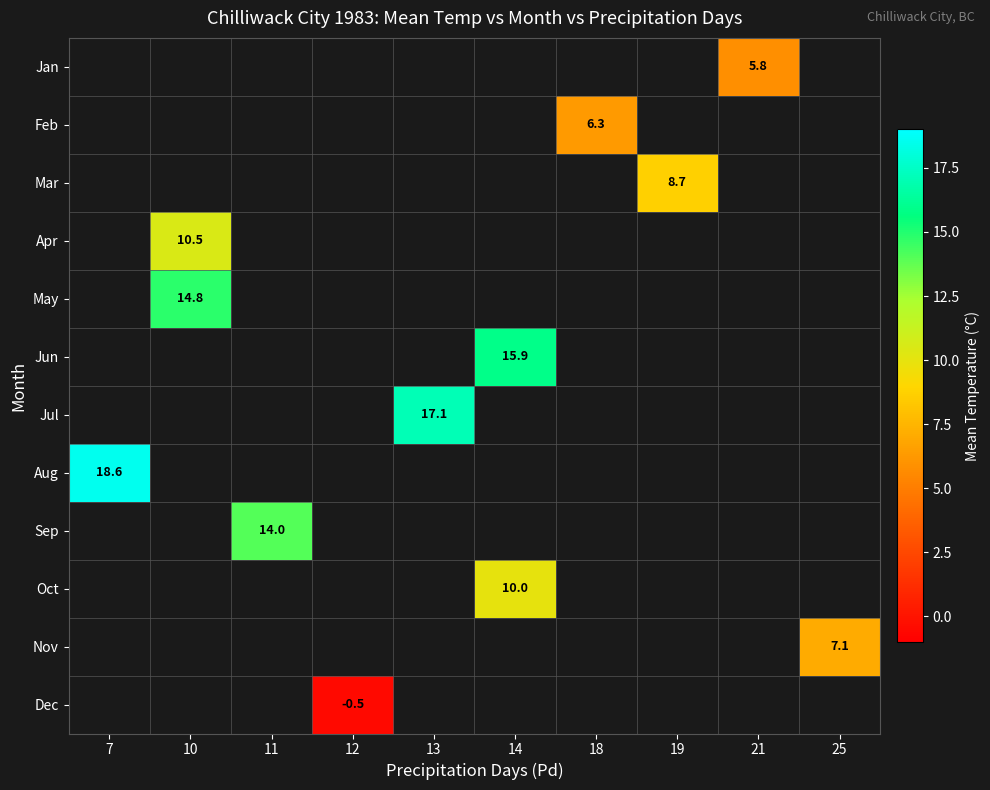

Count the number of categories in the chart.

10